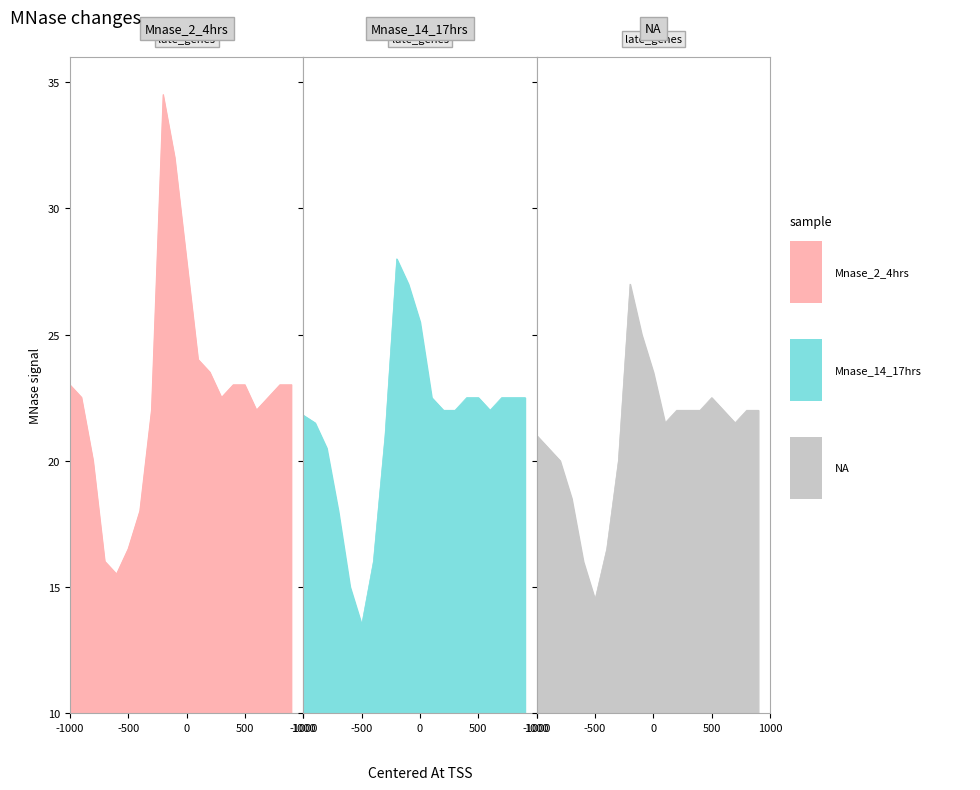

What is the value of the Mnase_2_4hrs point at the 4th from the left?

16.0